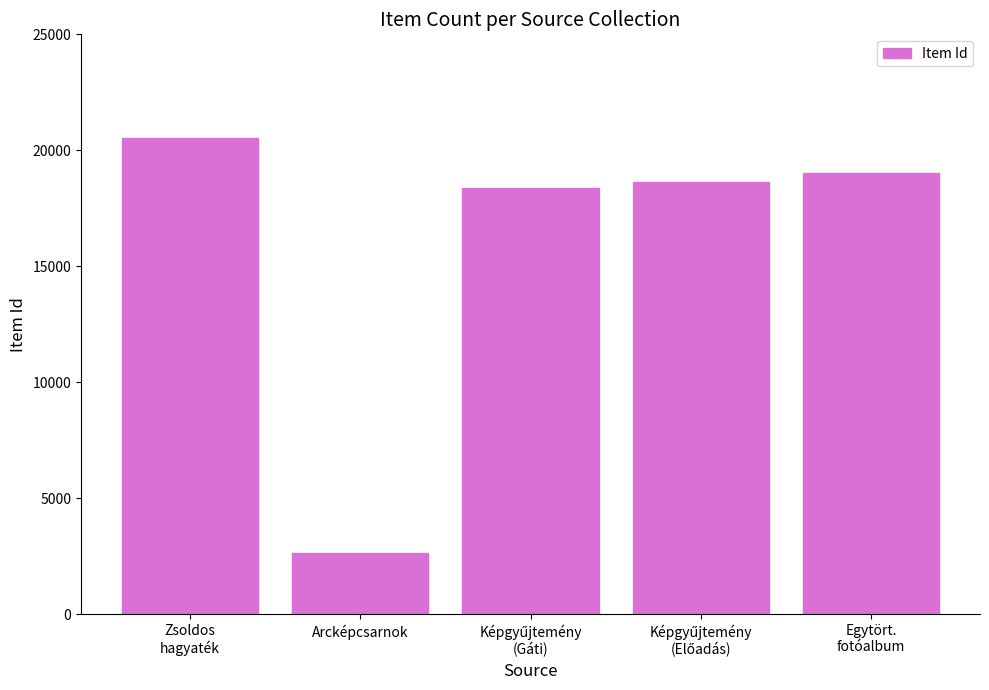

At which label does the data first exceed 18627?

Zsoldos
hagyaték